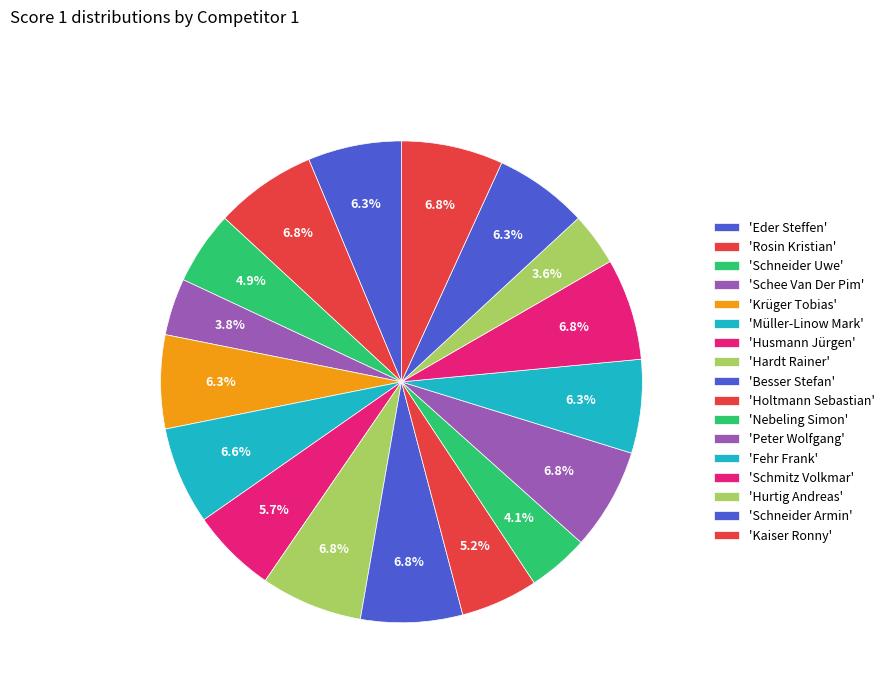

Count the number of slices in the pie.

17